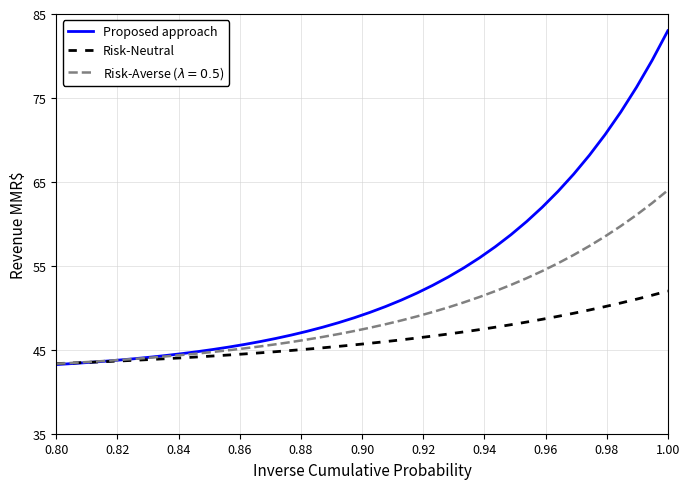

How many times do Risk-Neutral and Proposed approach cross each other?

1